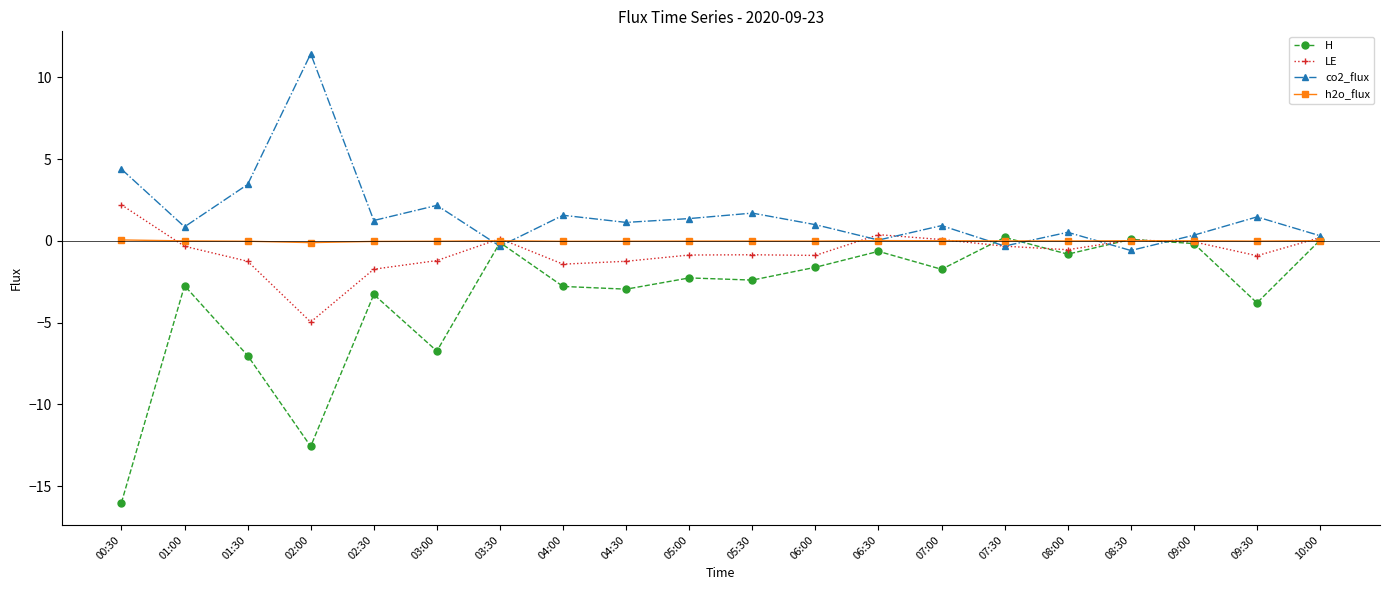

How many interior local peaks does the LE series have?

4